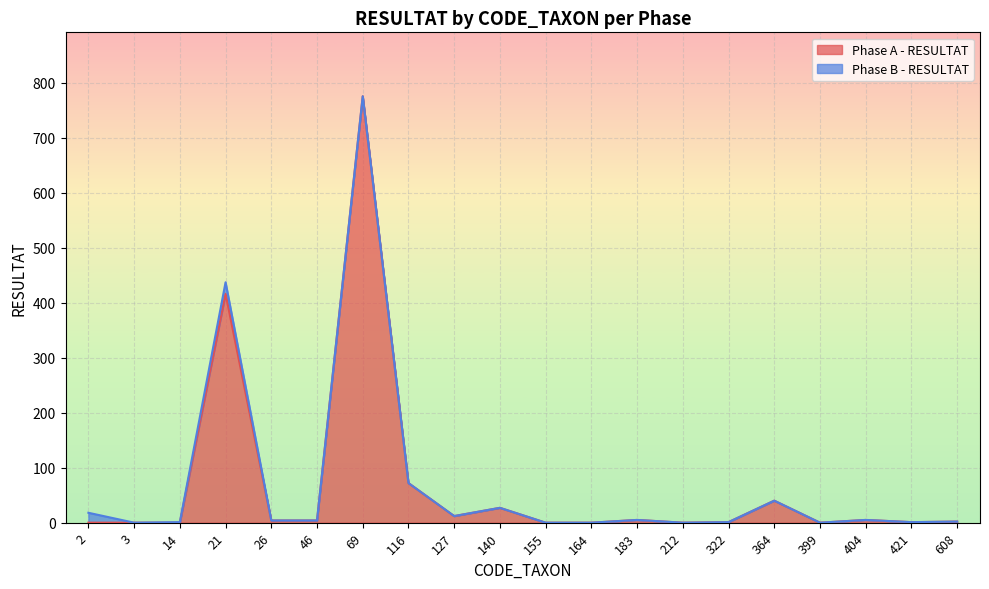

What is the sum of the values at 127 and 164?

12